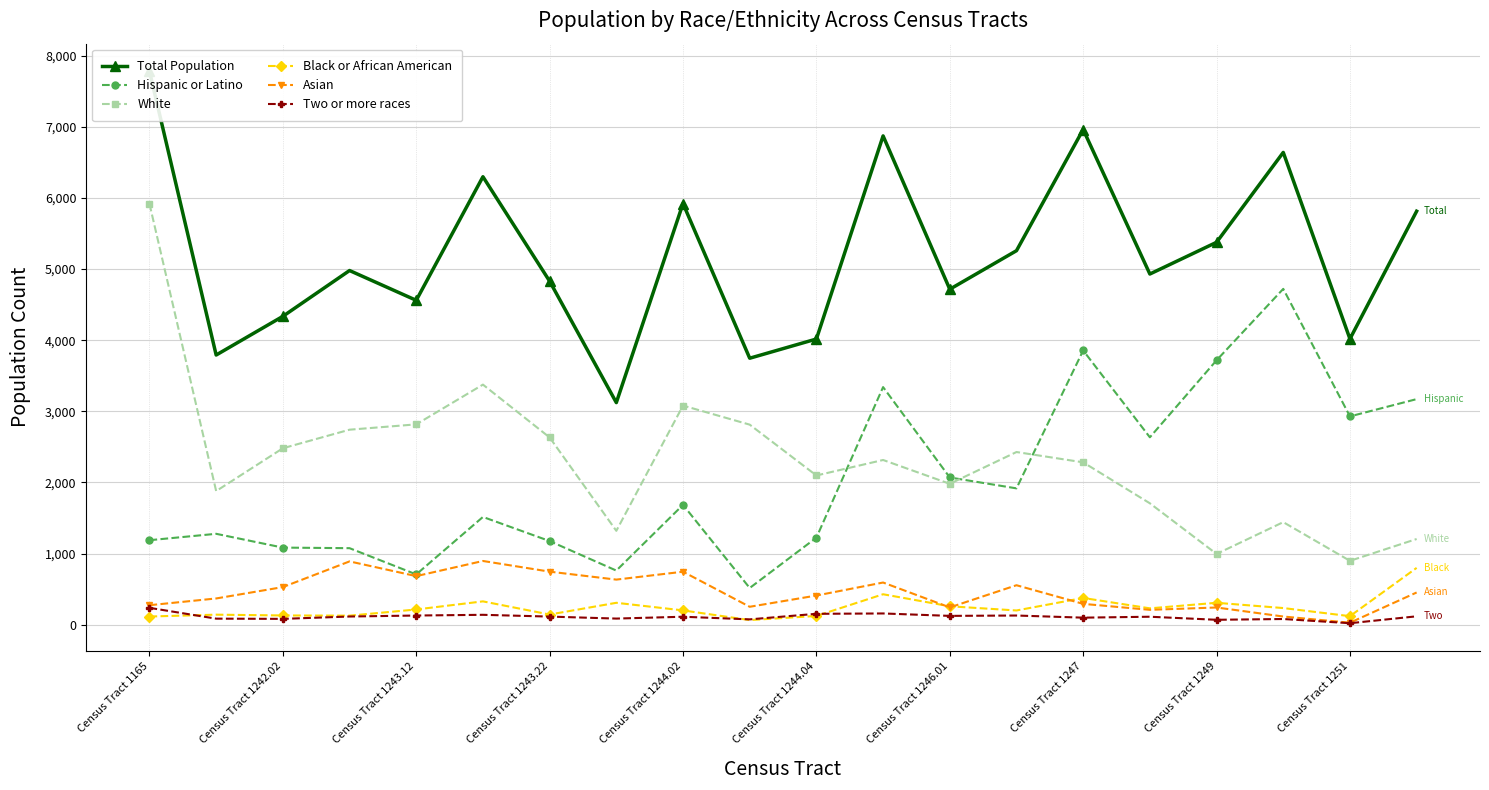

Does the chart have visible grid lines?

Yes